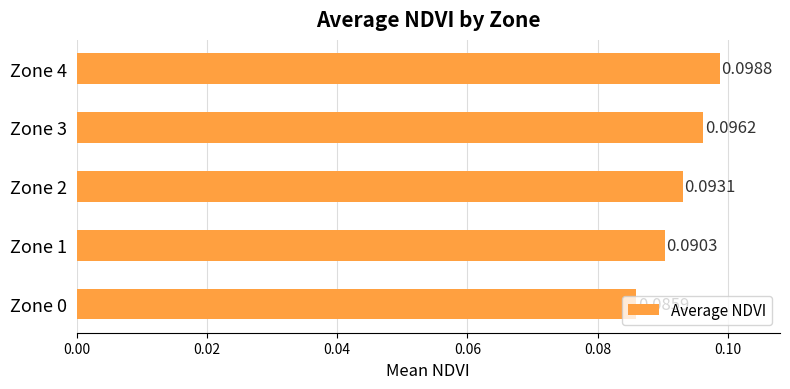

What is the sum of all values?

0.5